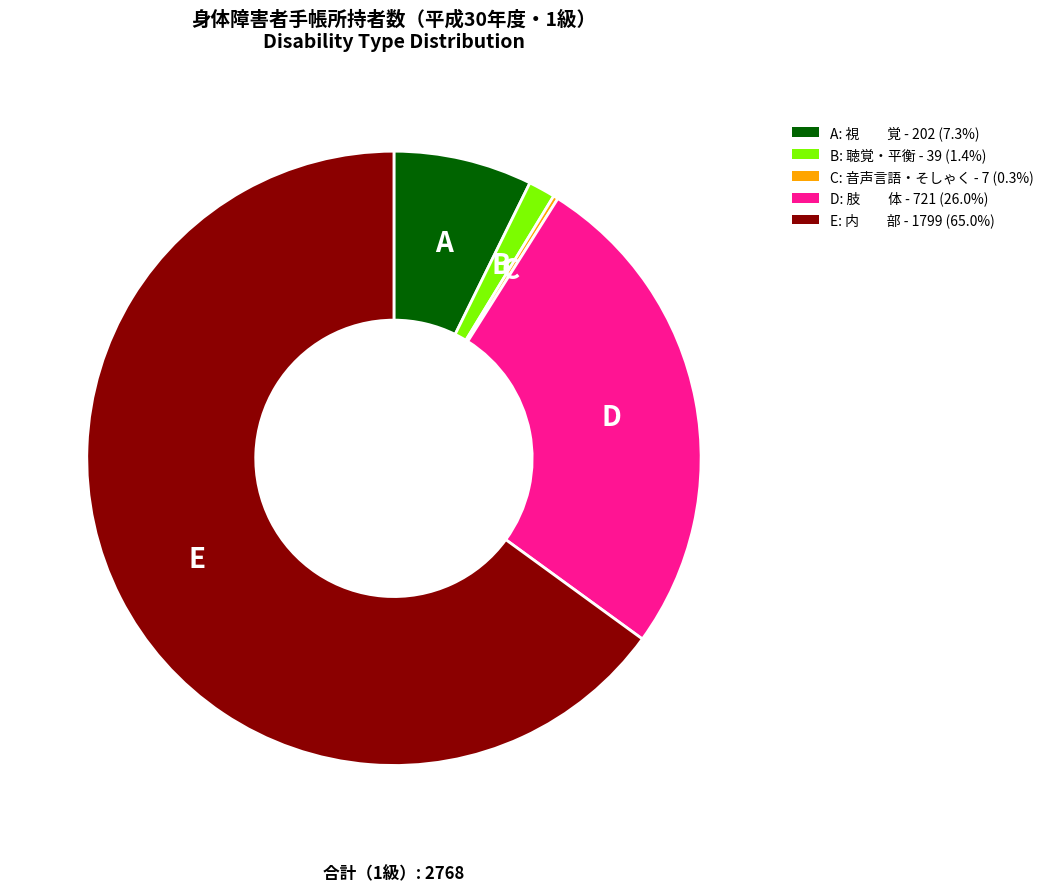

Does any single category account for the majority?

Yes